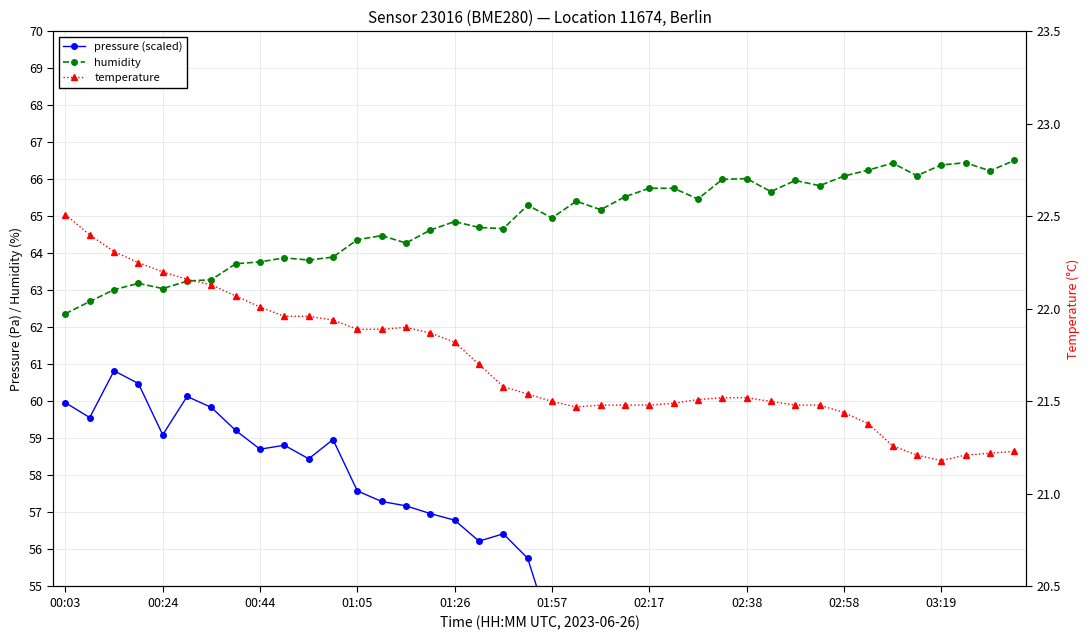

Rank the series by their average value, from lowest to highest.

temperature, pressure (scaled), humidity